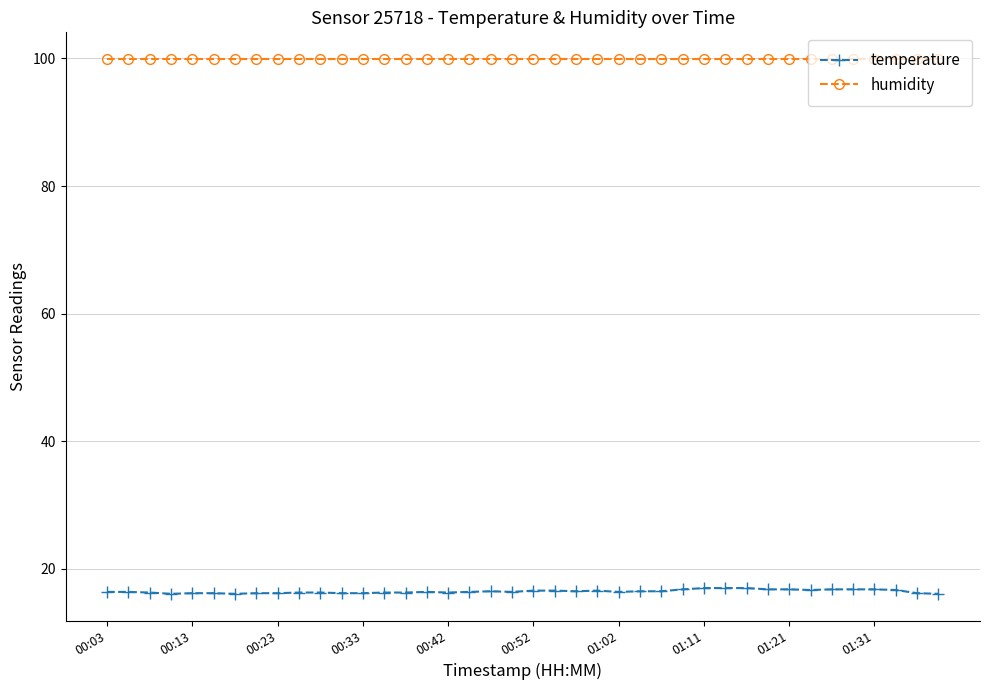

True or false: humidity and temperature intersect in this chart.

False